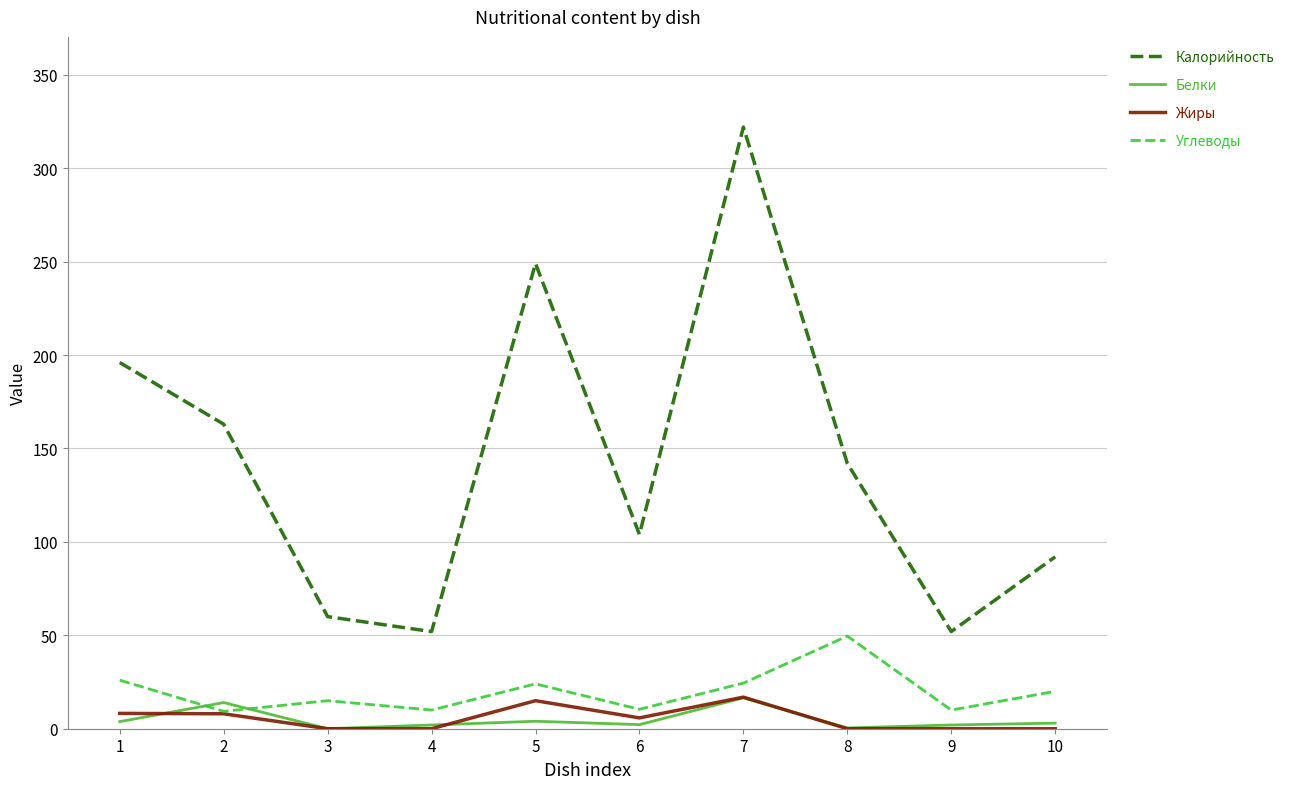

True or false: Белки and Калорийность cross at least once.

False